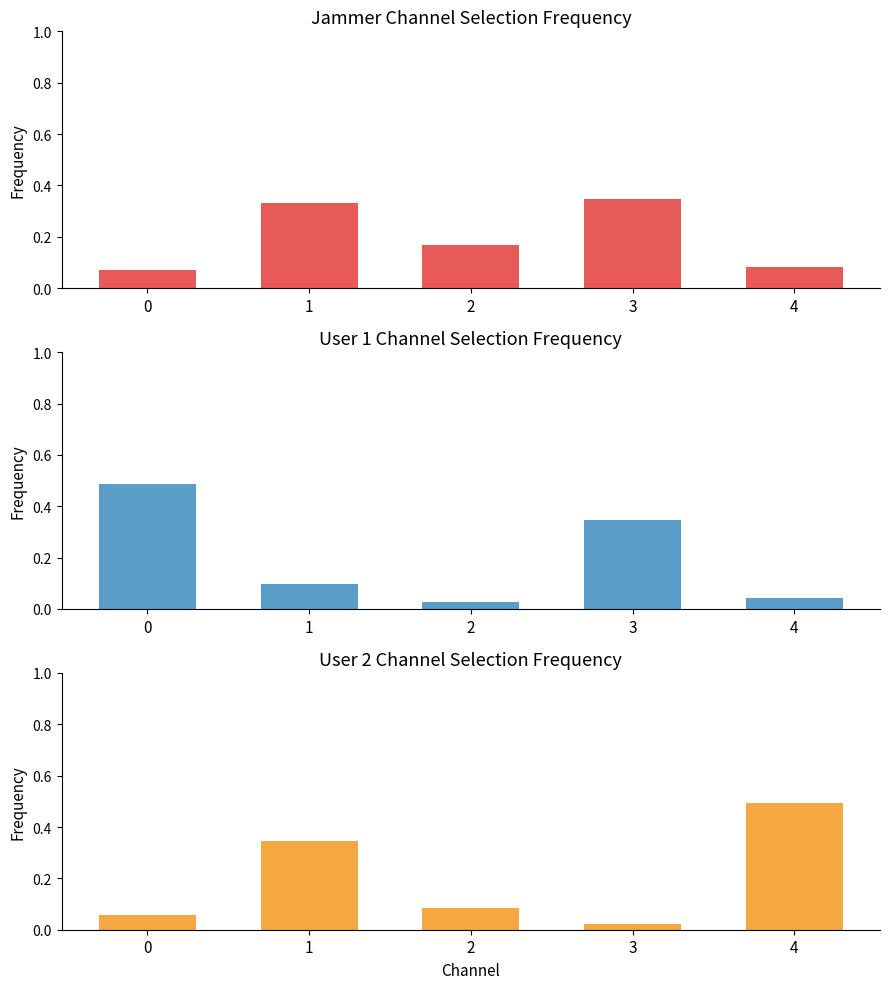

Between 3 and 4, which series saw the biggest shift?

User 2